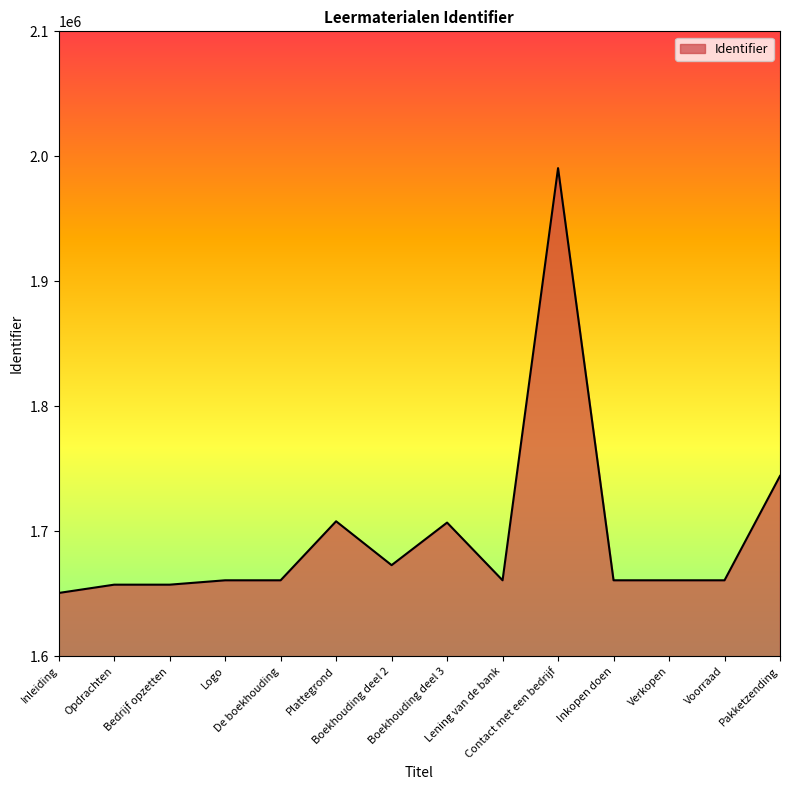

Which category has the highest value across all series?

Contact met een bedrijf